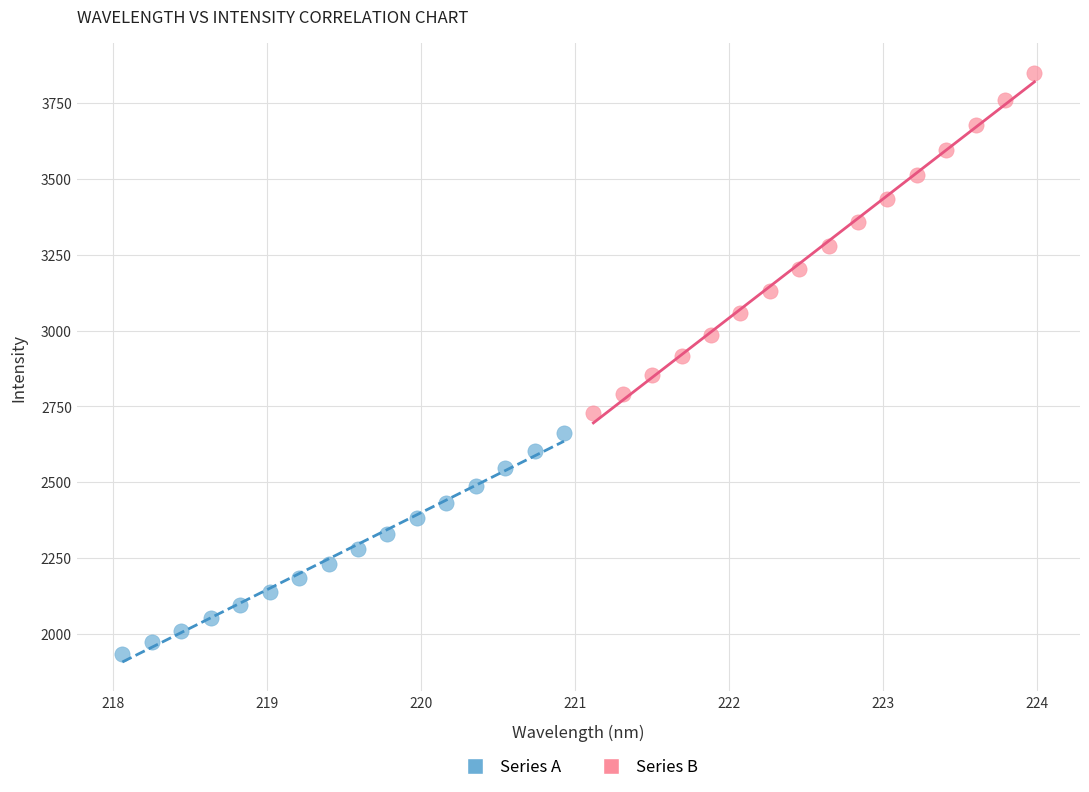

What are all the series names shown in the legend?

Series A, Series B